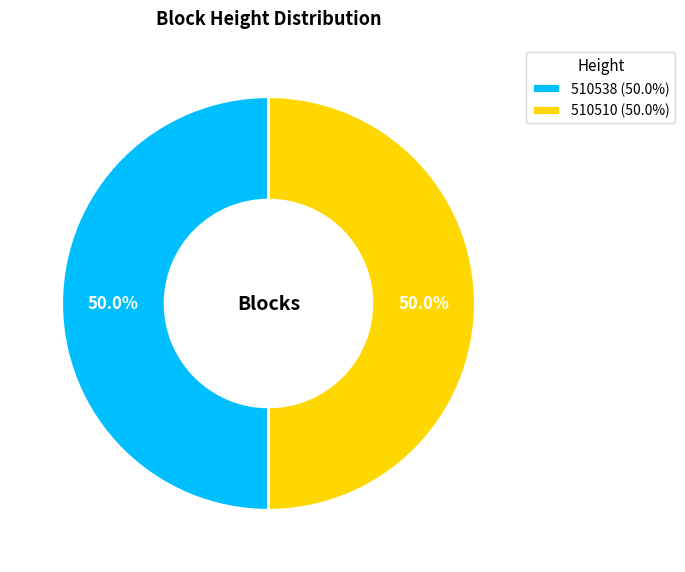

What portion of the pie excludes 510510 (50.0%)?

50.0%